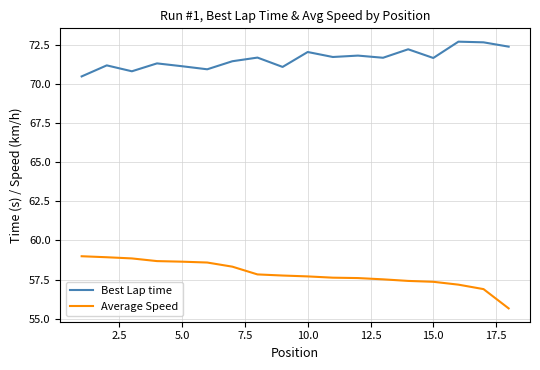

True or false: Best Lap time and Average Speed intersect in this chart.

False